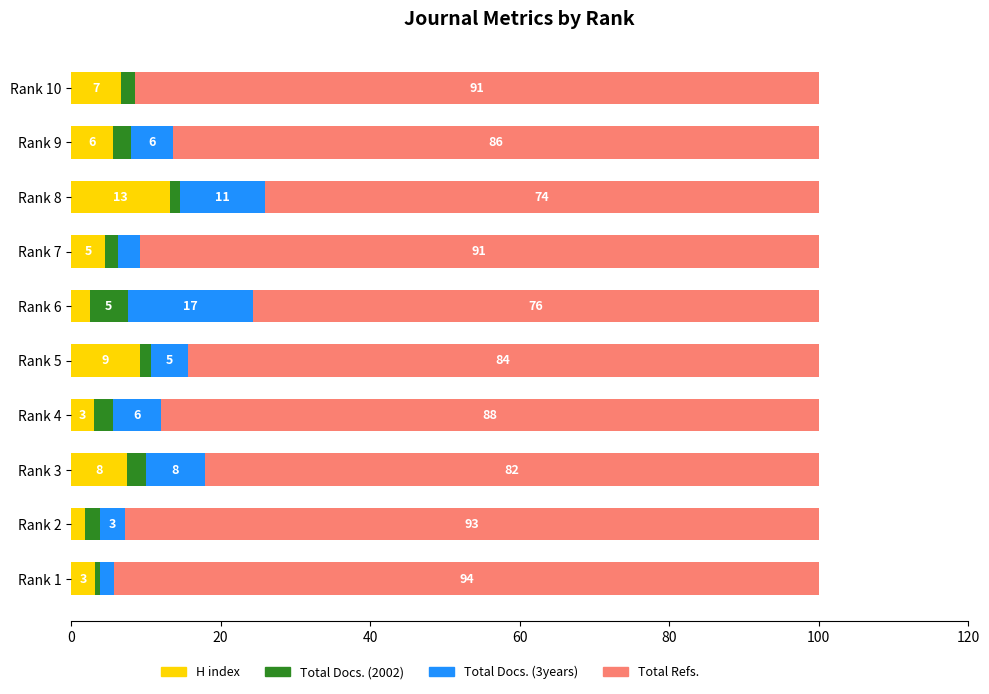

What are all the series names shown in the legend?

H index, Total Docs. (2002), Total Docs. (3years), Total Refs.